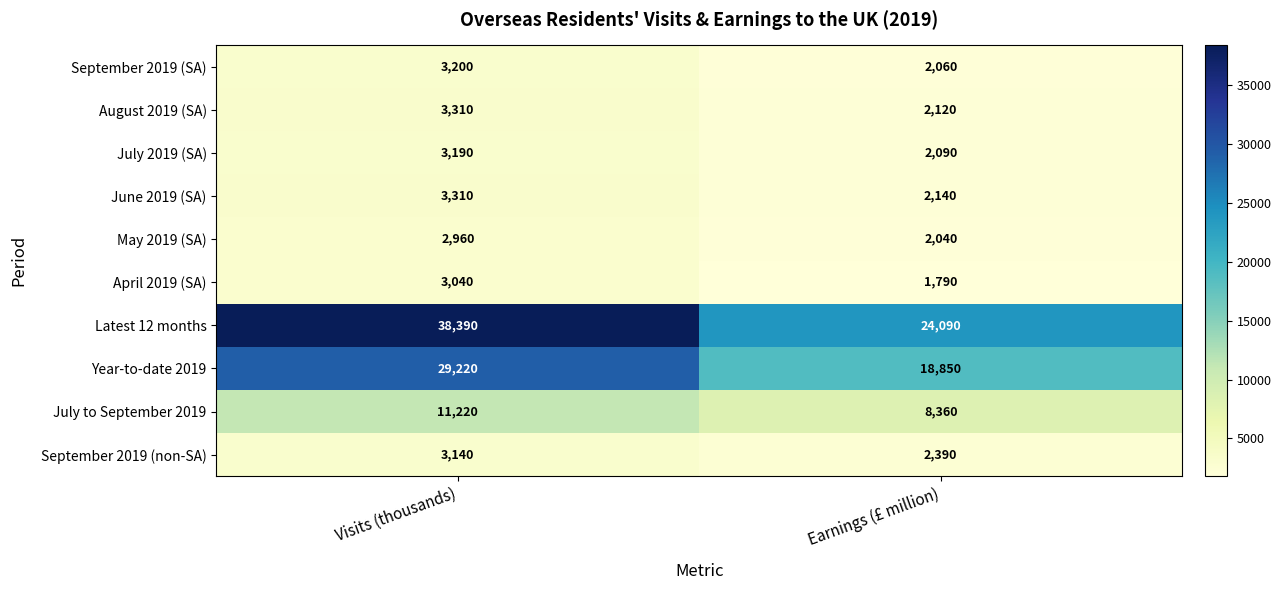

Which series has the largest range (max minus min)?

Latest 12 months